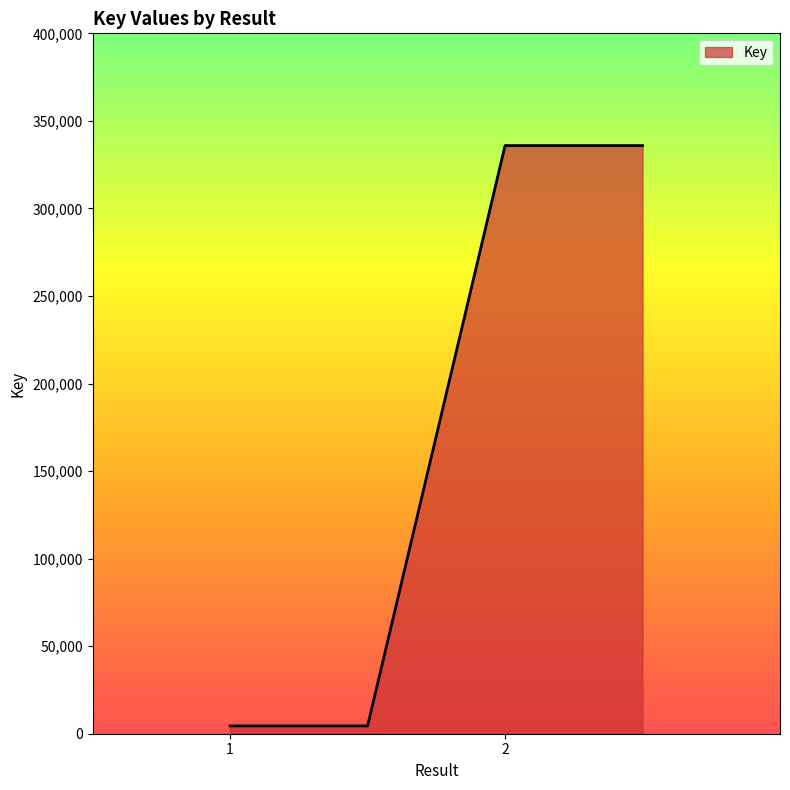

True or false: there are more than 1 points higher than both neighbors.

False